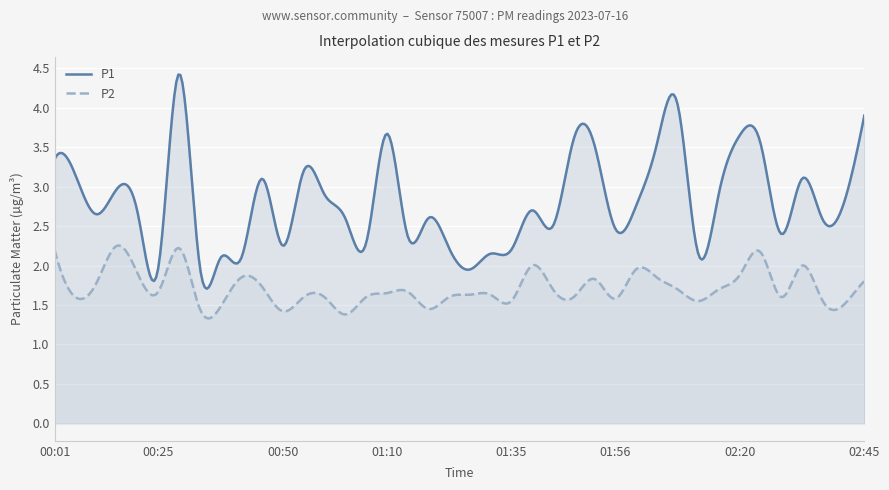

What is the difference between the maximum and second lowest values in the P2 series?

0.9